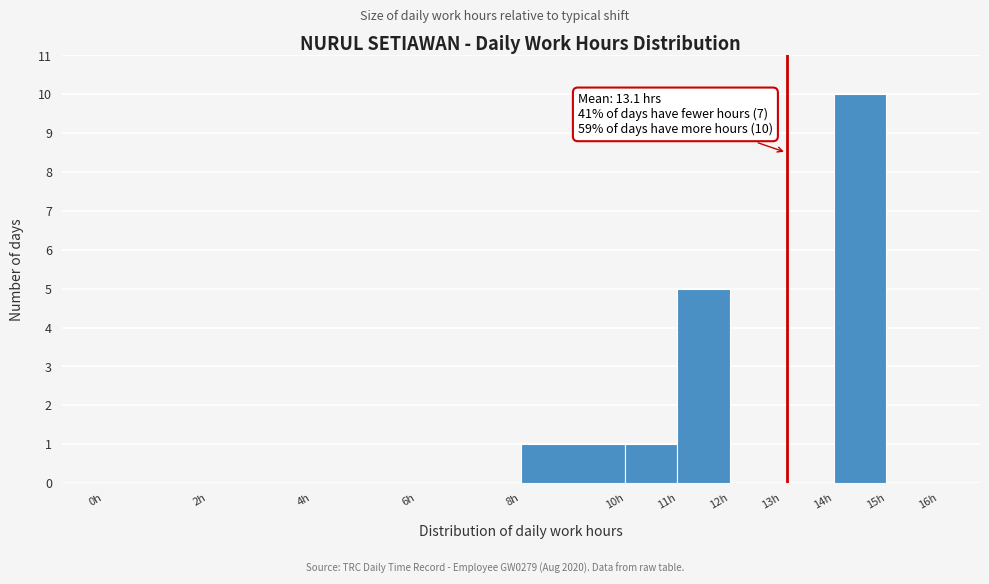

Over which range of the x-axis is the bar tallest?

14 to 15